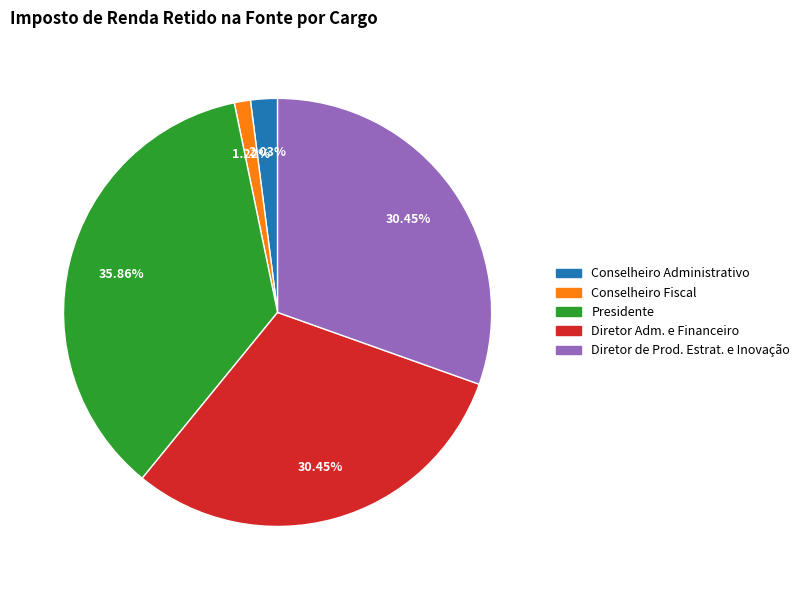

Do Conselheiro Administrativo and Diretor de Prod. Estrat. e Inovação together represent more than half of the pie?

No